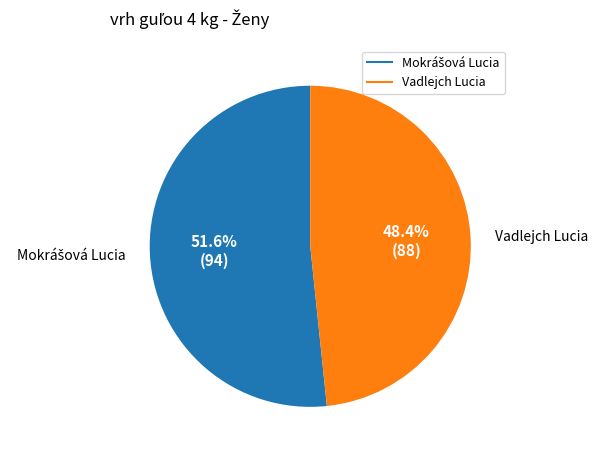

Is there a majority slice in this chart?

Yes